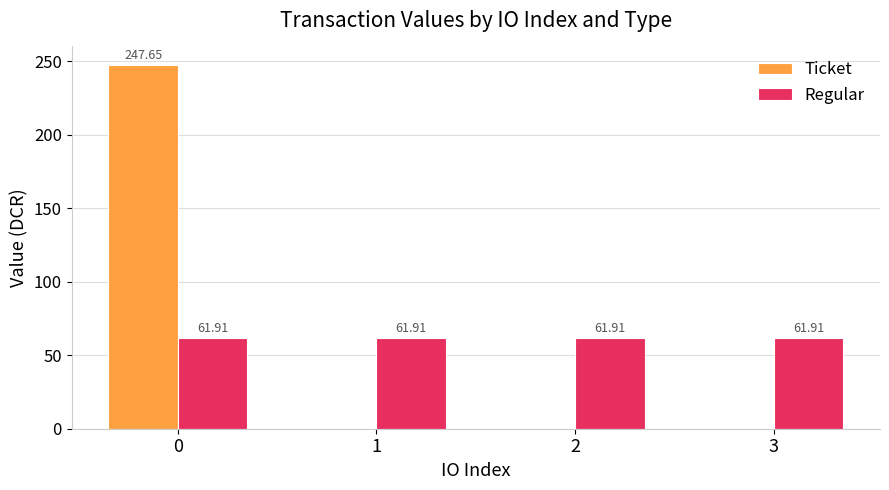

What is the total value across all series at 1?

61.9